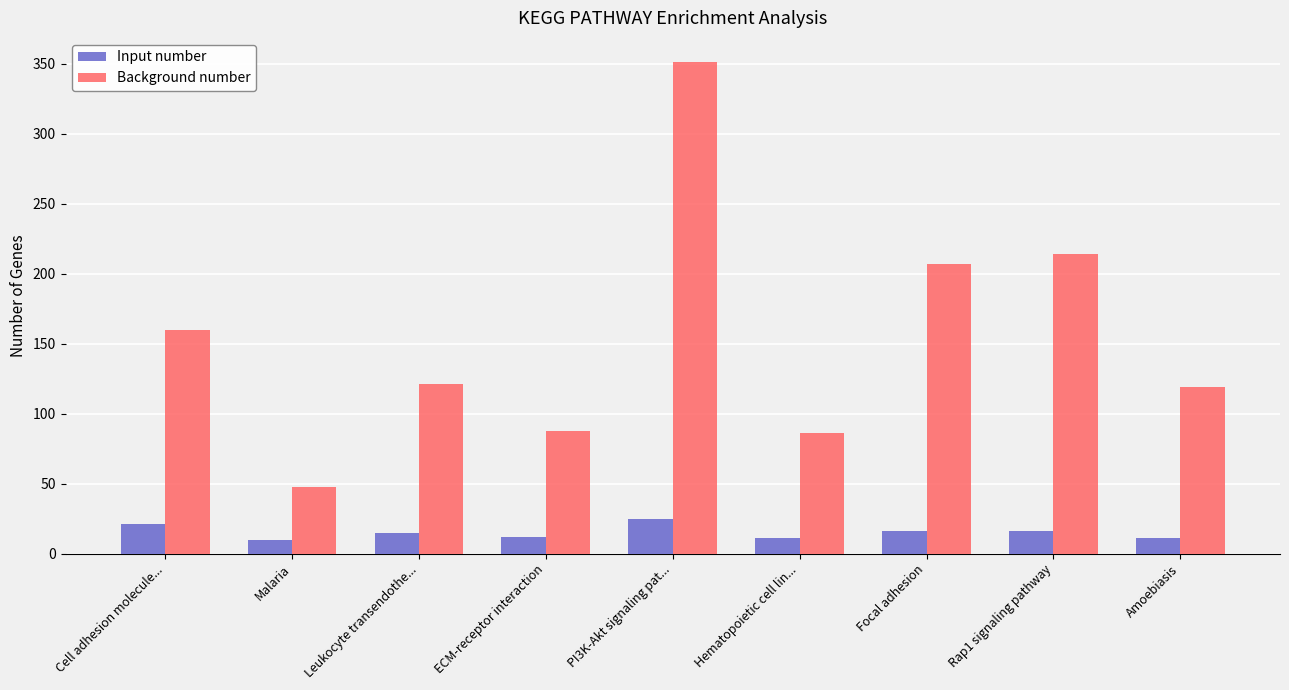

What is the minimum value shown in the chart?

10